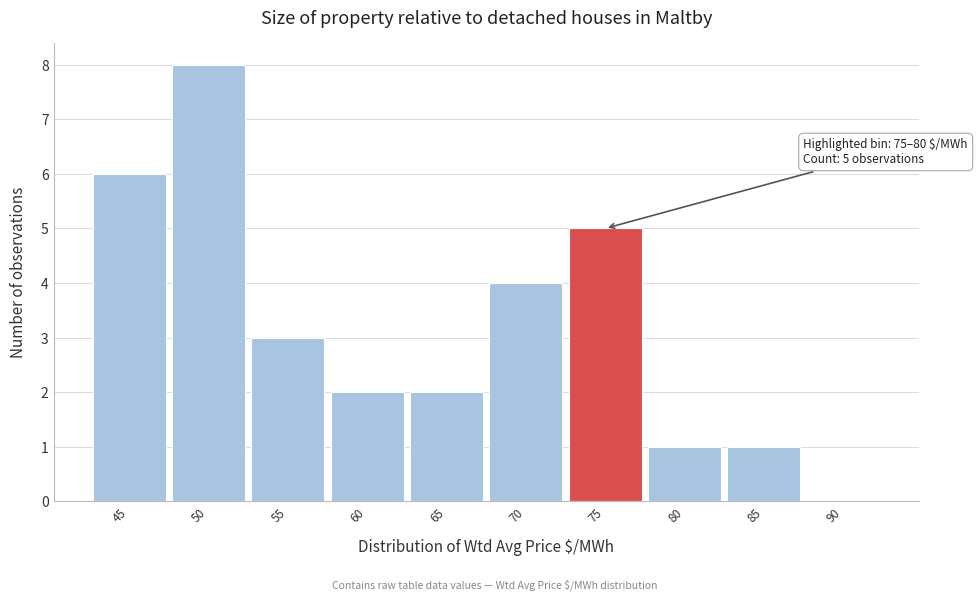

Reading left to right, list all the values displayed in this chart.

45=6	50=8	55=3	60=2	65=2	70=4	75=5	80=1	85=1	90=0